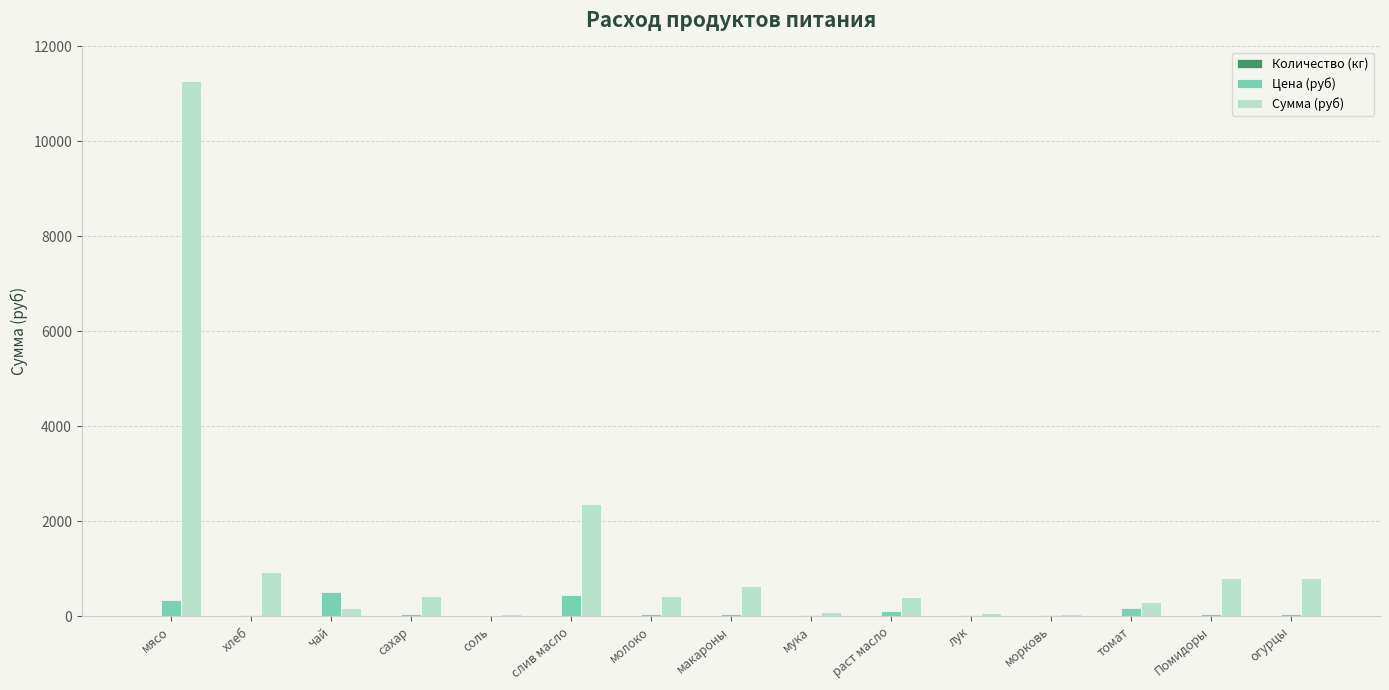

Which series has the largest total across all categories?

Сумма (руб)